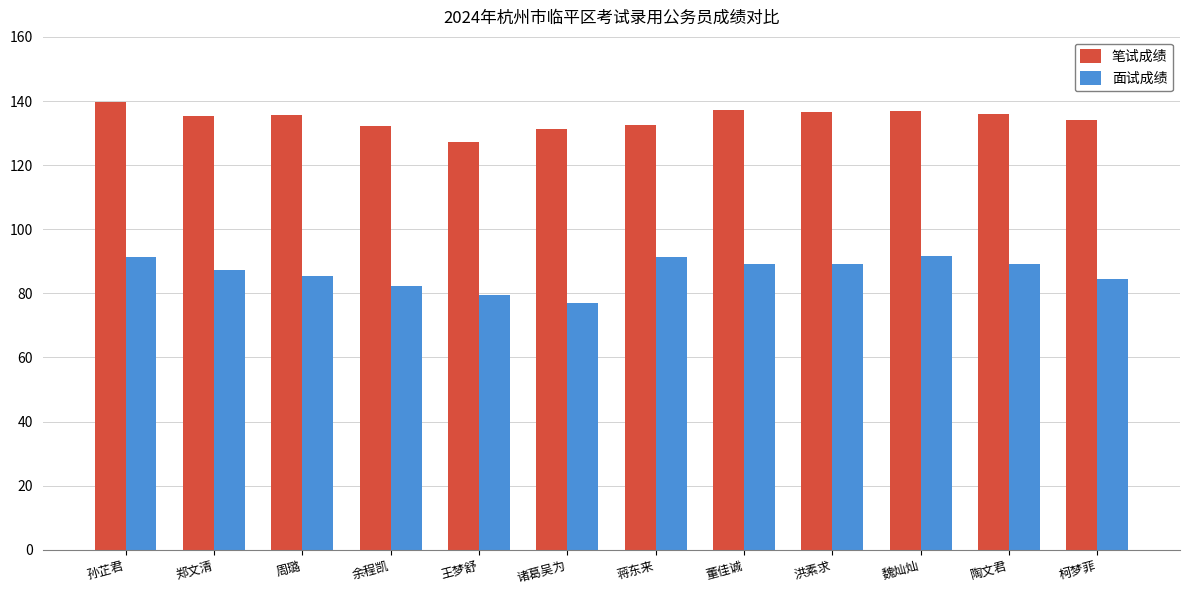

How many groups of bars are there?

12